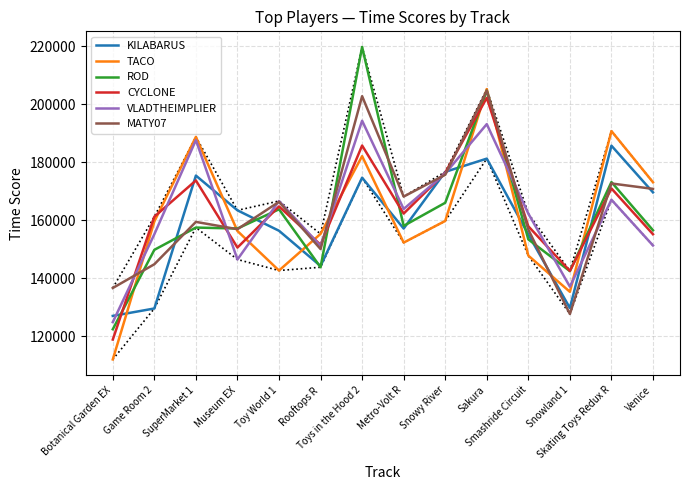

Which label corresponds to the smallest value in the chart?

Botanical Garden EX